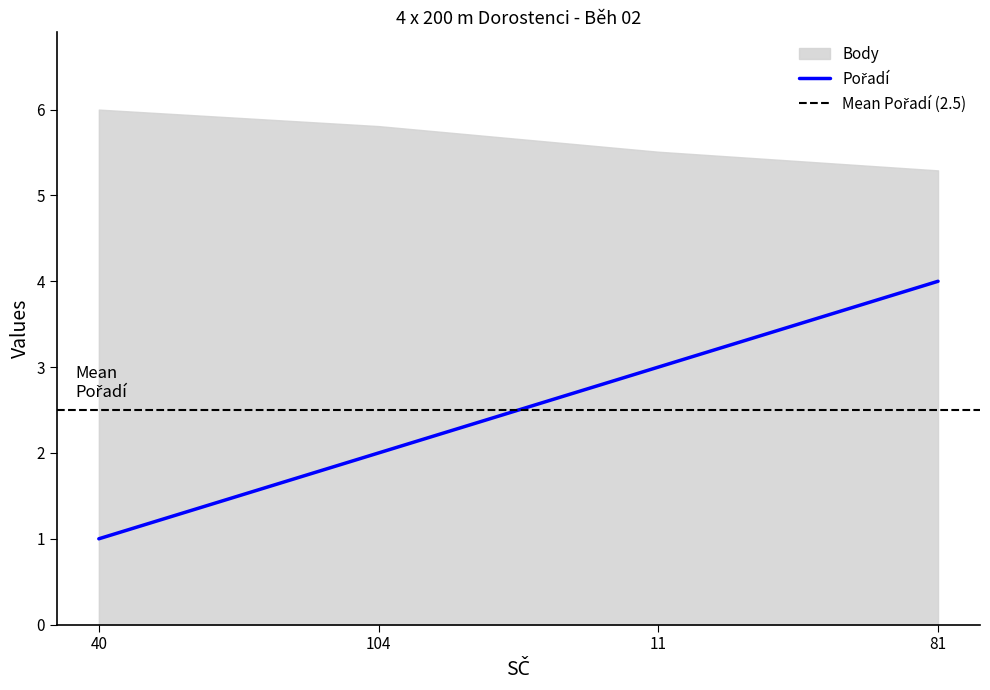

Reading right to left, extract all data points from this chart.

4	3	2	1